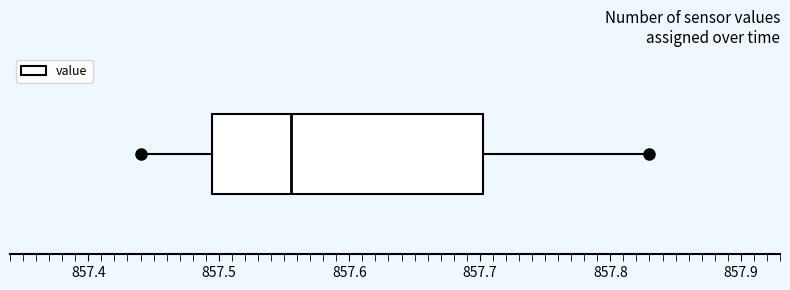

Transcribe this box plot: give where the median line is, the range the box spans, and where the two whiskers end, as read against the x-axis. The values are not printed on the chart, so give them approximately, as read against the axis.

median 857.56, box 857.50 to 857.70, whiskers 857.44 to 857.83